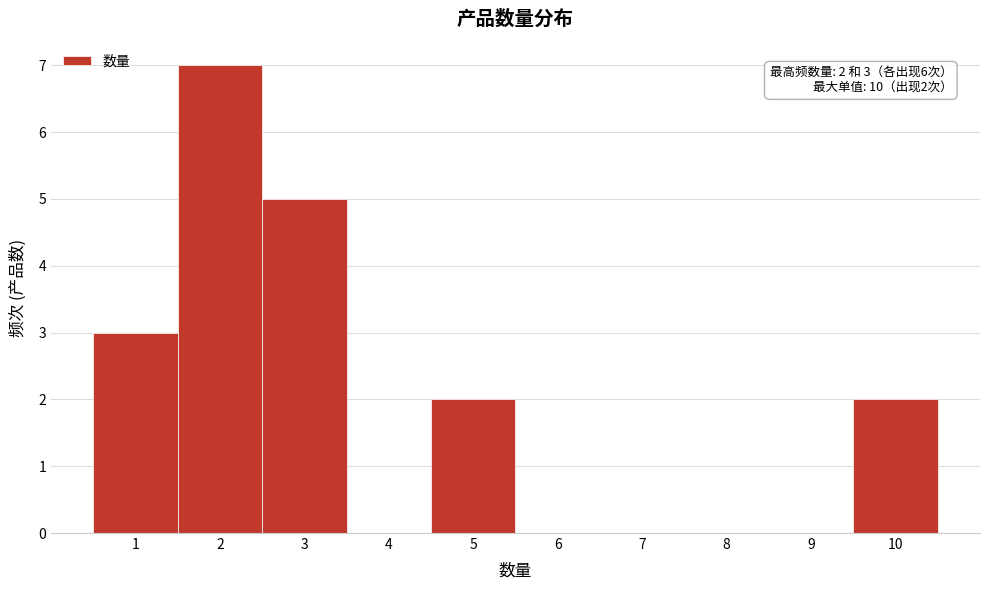

Which range on the x-axis has the tallest bar?

1.5 to 2.5